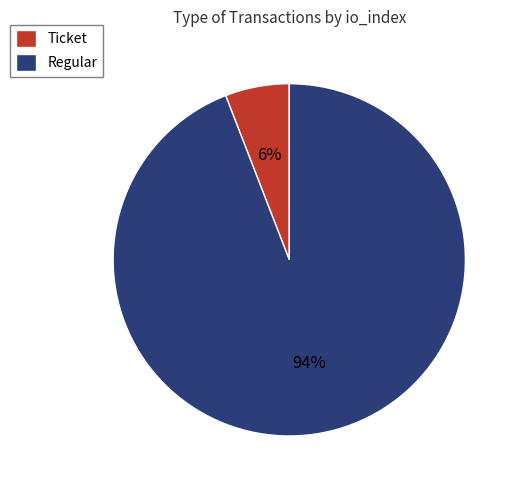

To the nearest percent, what is the average slice percentage?

50%